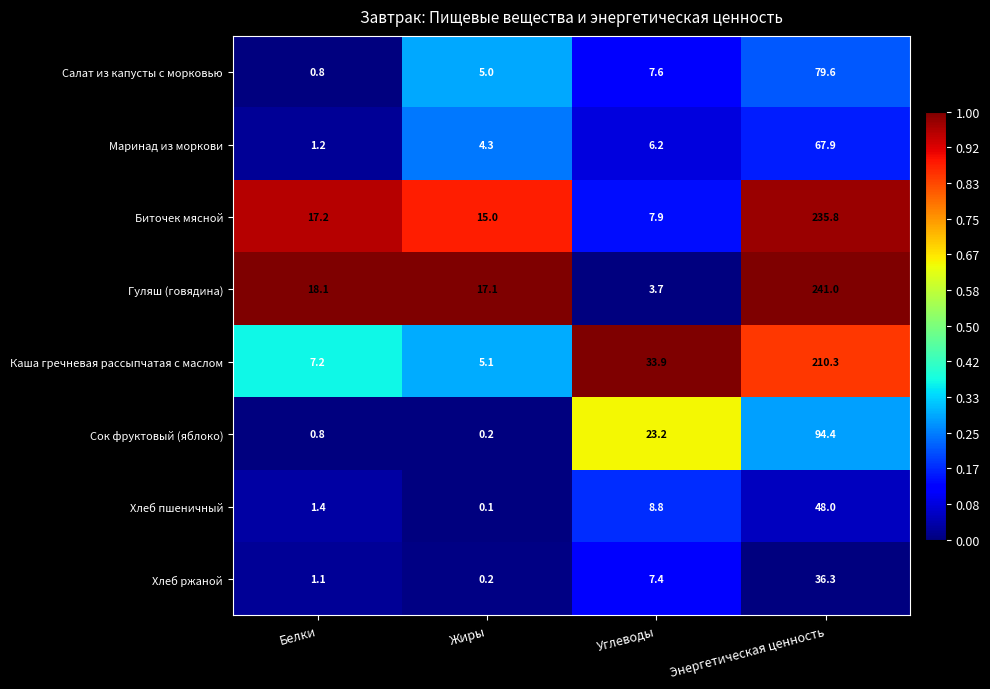

At which label does Гуляш (говядина) first exceed 18?

Белки